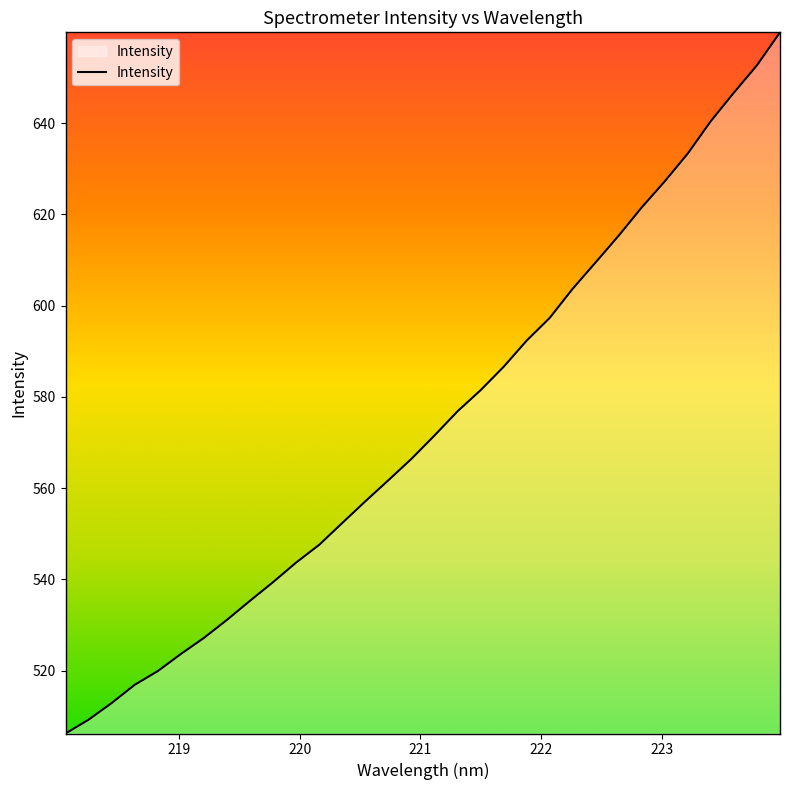

What is the sum of all values?

18367.2